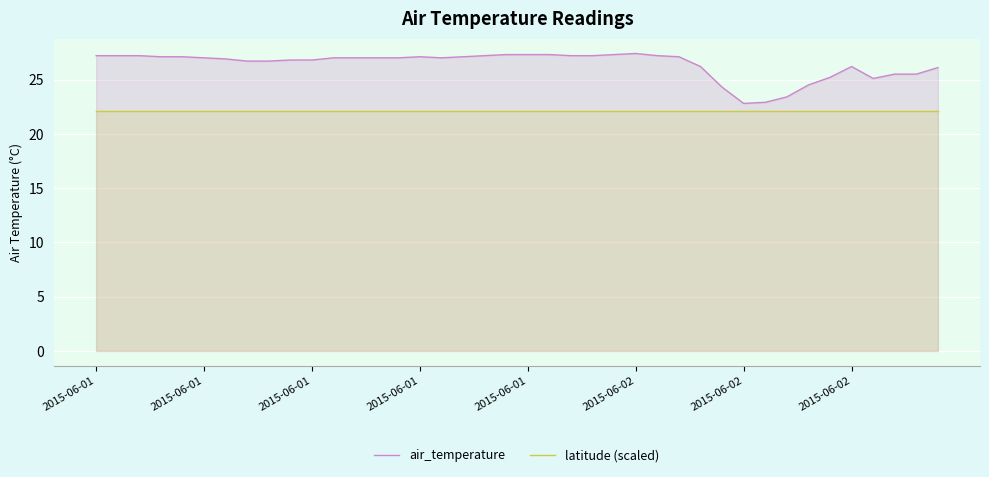

True or false: latitude (scaled) and air_temperature intersect in this chart.

False